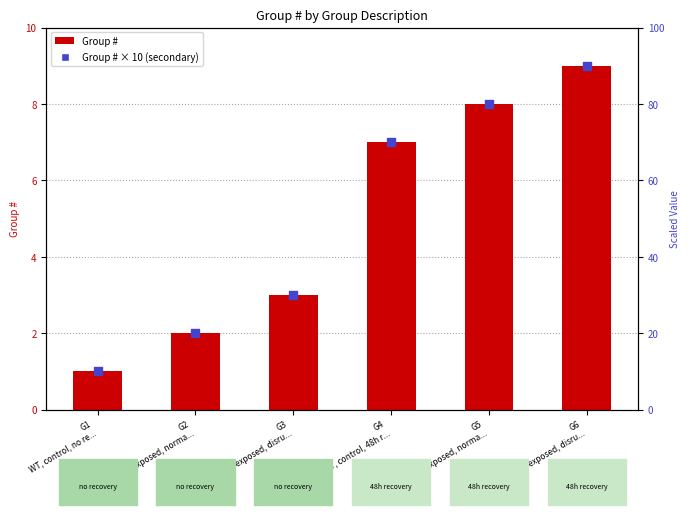

What are all the series names shown in the legend?

Group #, Group # × 10 (secondary)